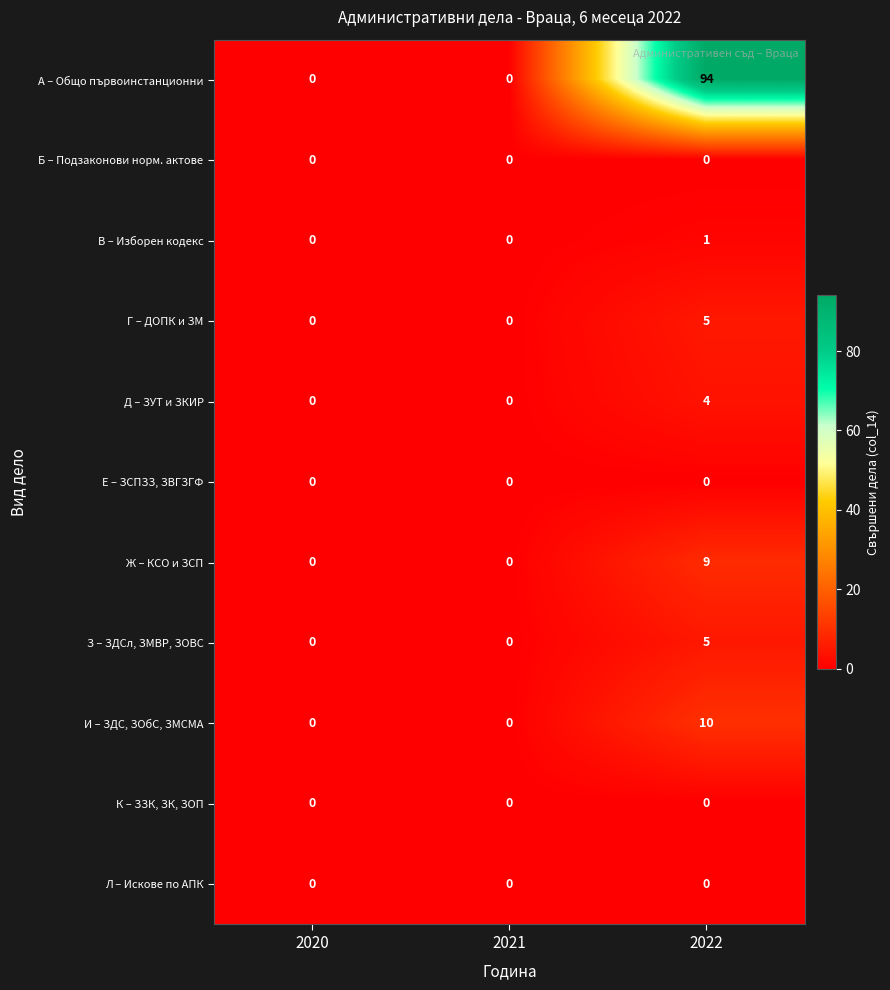

Which label corresponds to the largest value in the chart?

2022